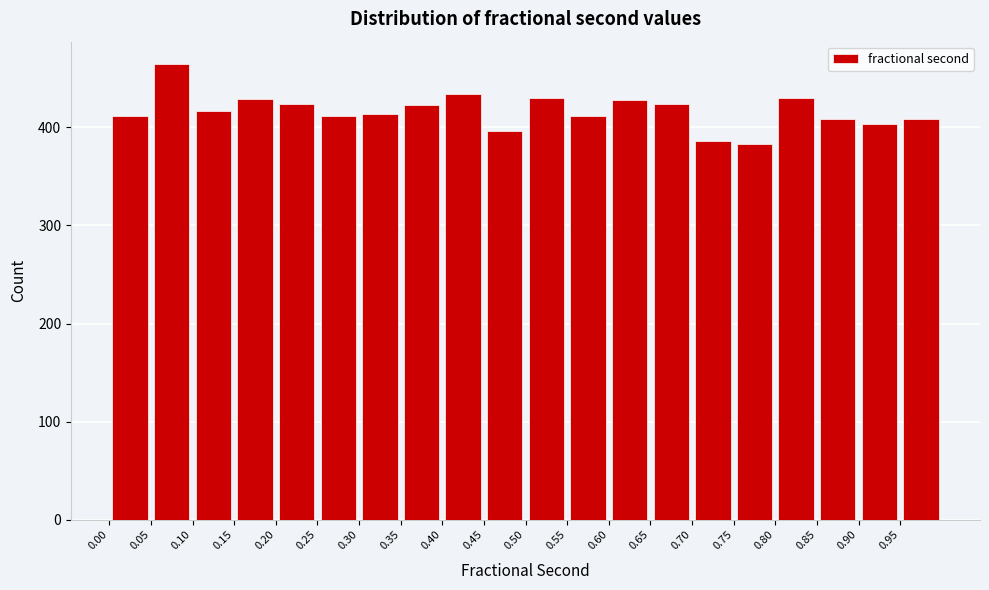

Over which range of the x-axis is the bar tallest?

0.05 to 0.10